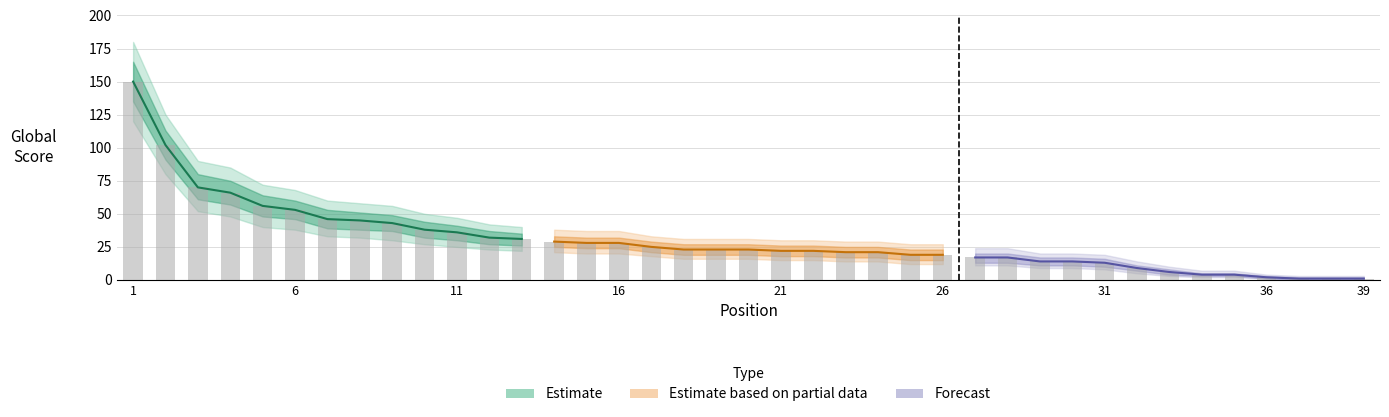

What is the value of the Global Score Mid Upper bar at the 3rd from the left?

80